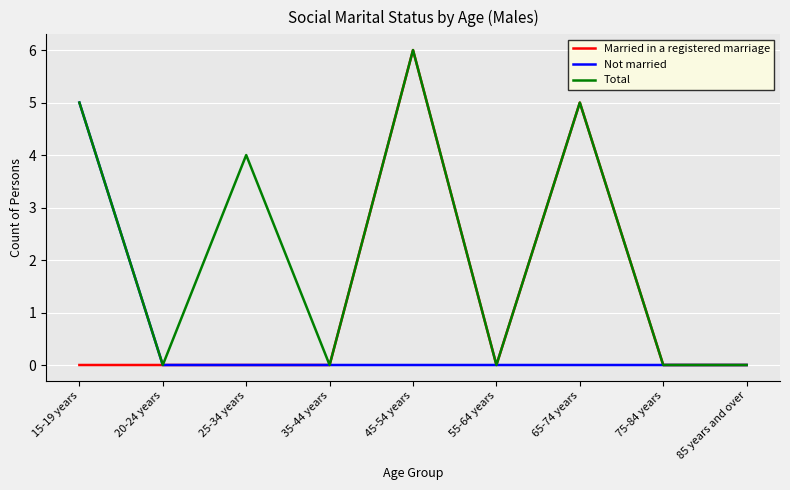

What is the difference between the second highest and minimum values in the Total series?

5